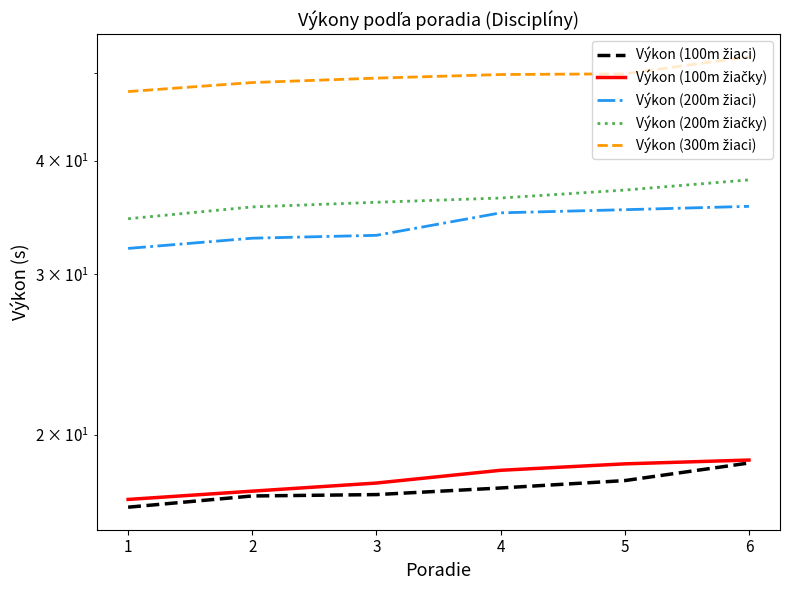

What value does the Výkon (100m žiačky) series have at 2?

17.3